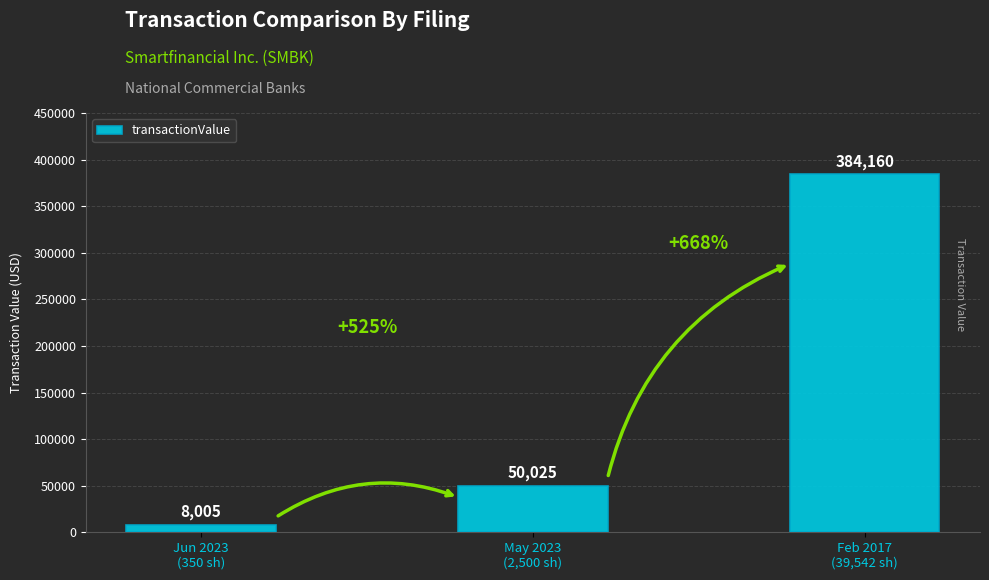

What is the greatest value displayed?

384160